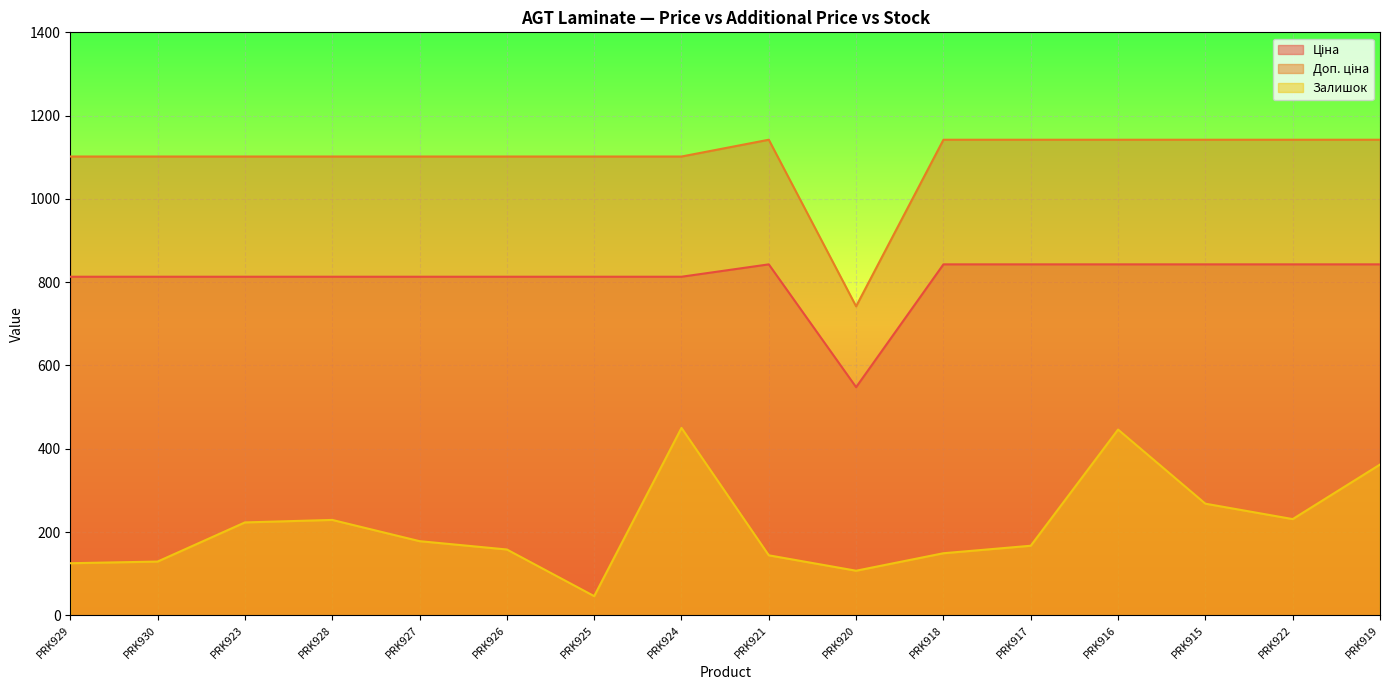

The value of Ціна at PRK928 is 567.8. True or false?

False